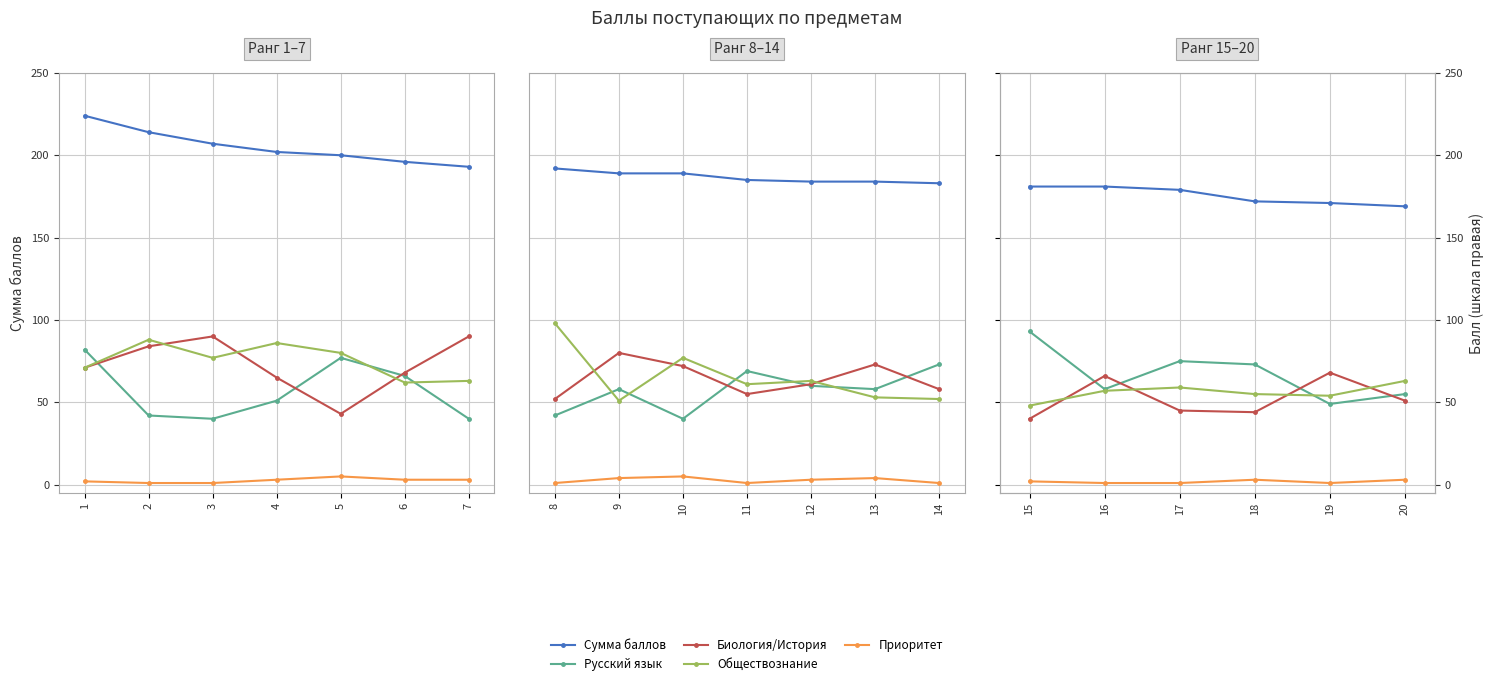

Which series has the largest total across all categories?

Сумма баллов